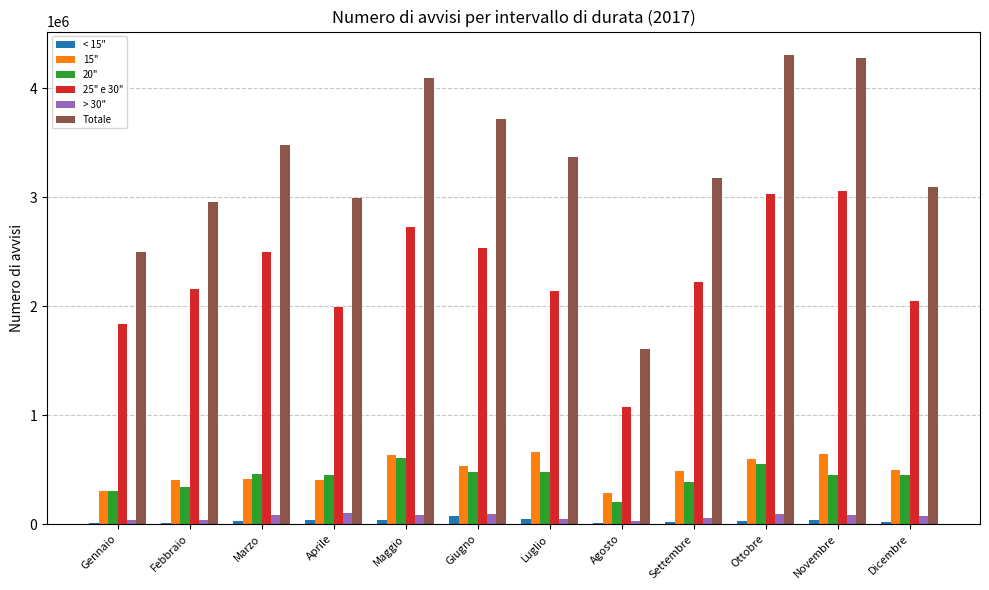

What is the difference between the 20" values at Maggio and Marzo?

149460